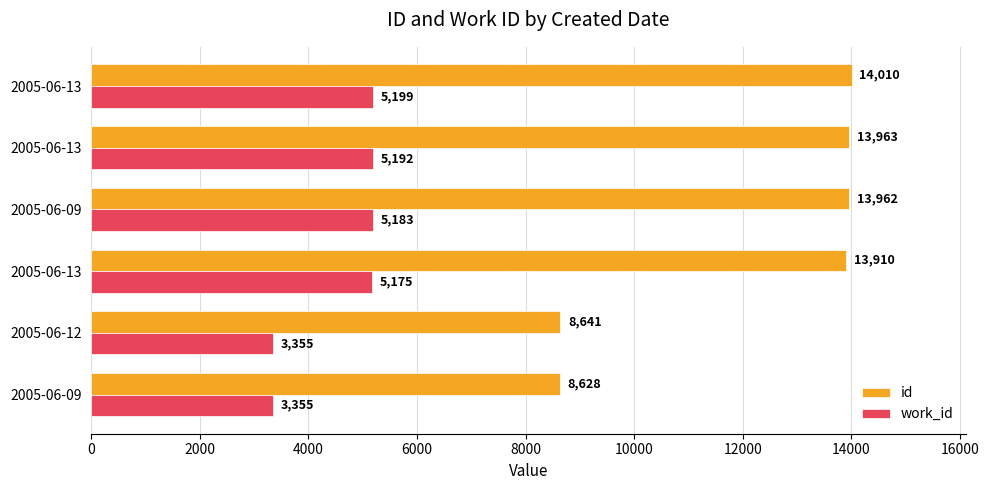

How many distinct data groups are displayed?

2